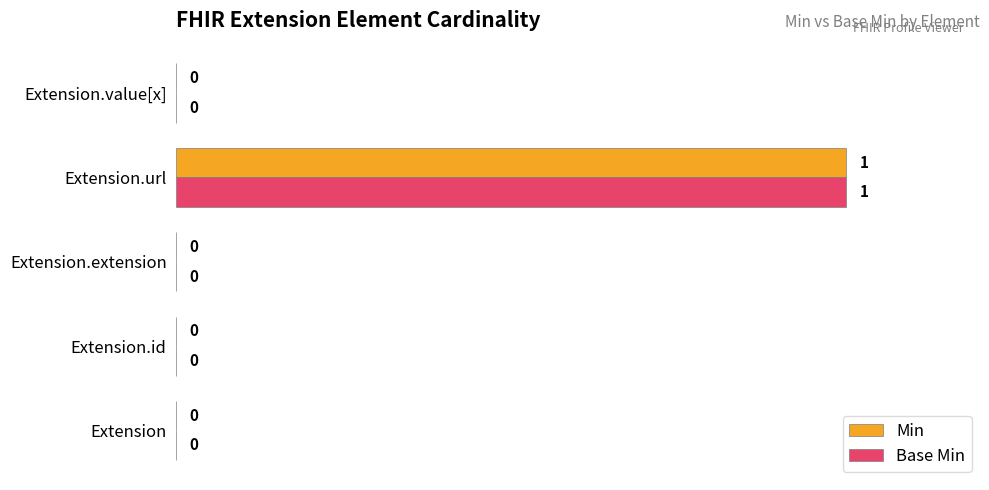

At which category is the sum across all series the highest?

Extension.url